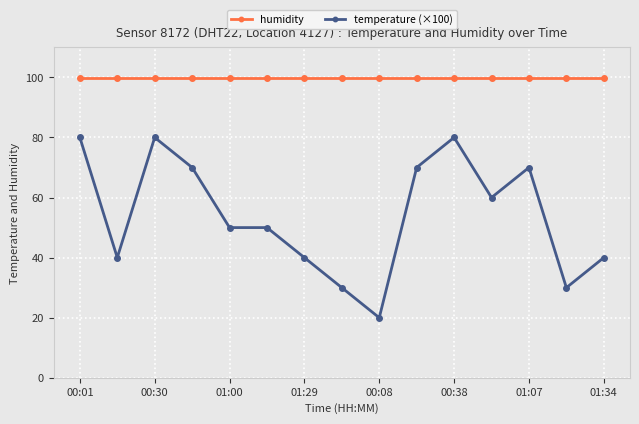

True or false: humidity and temperature (×100) cross at least once.

False